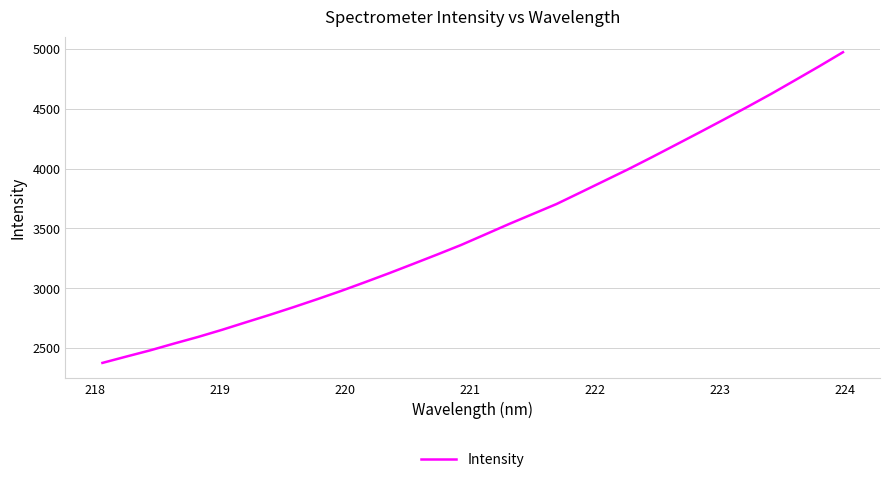

What is the smallest value displayed?

2377.6